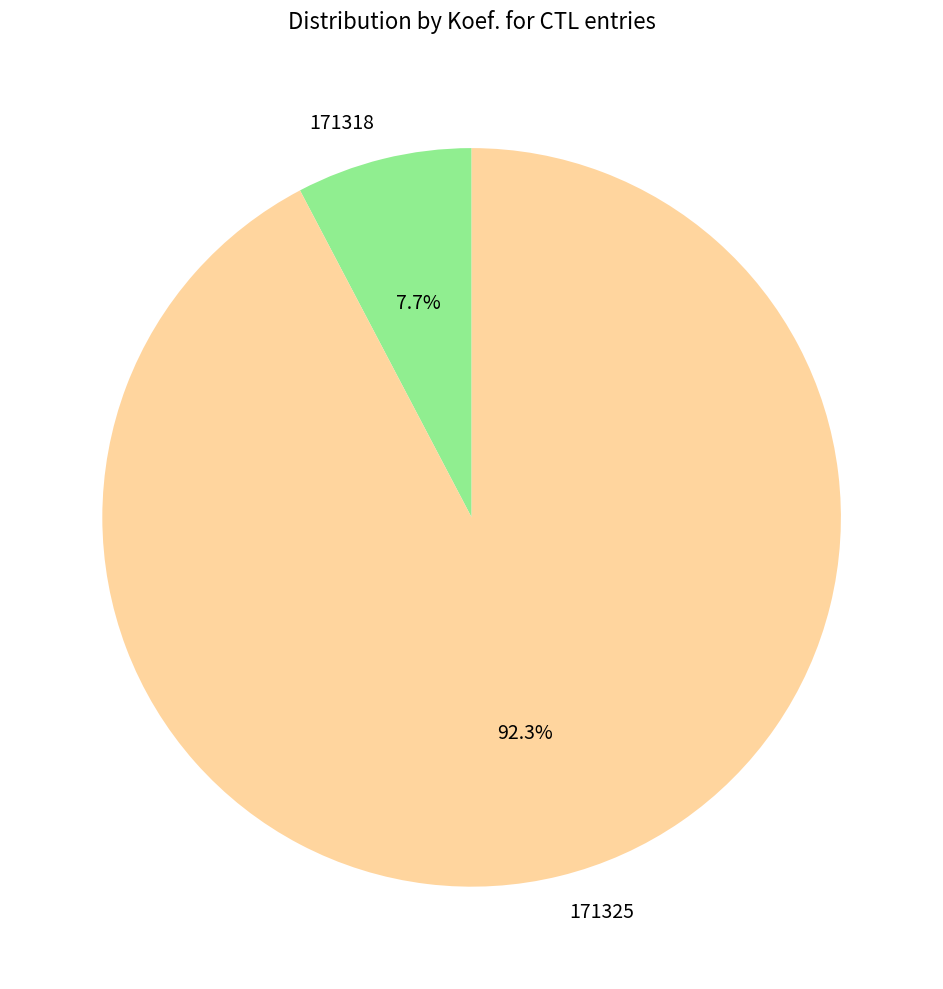

Which has a higher value, 171318 or 171325?

171325